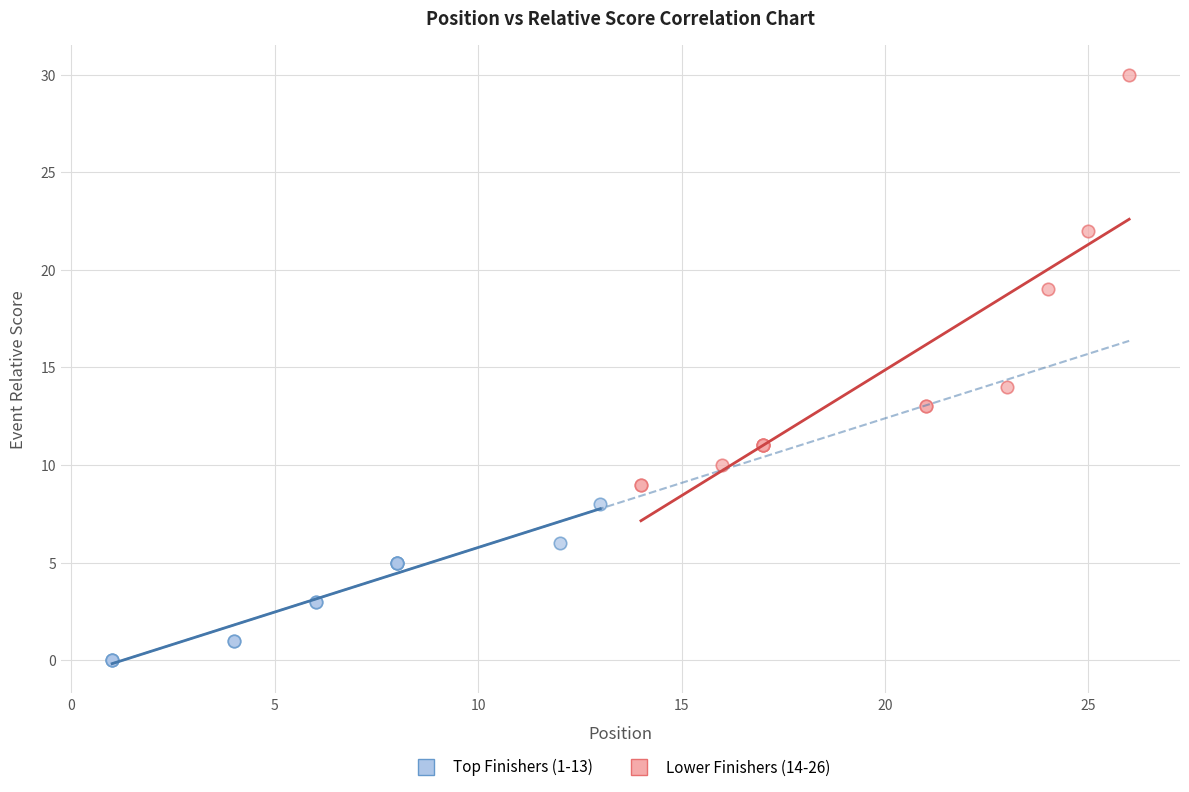

Which series contains the highest Y value?

Lower Finishers (14-26)